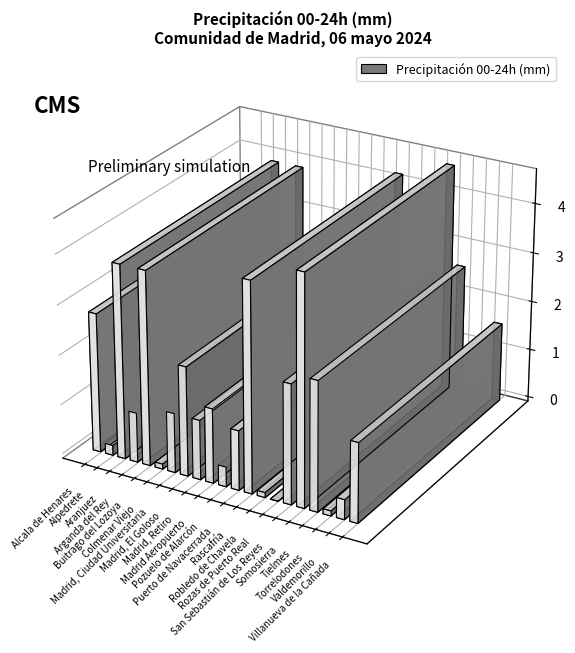

How many bars are there in total?

21